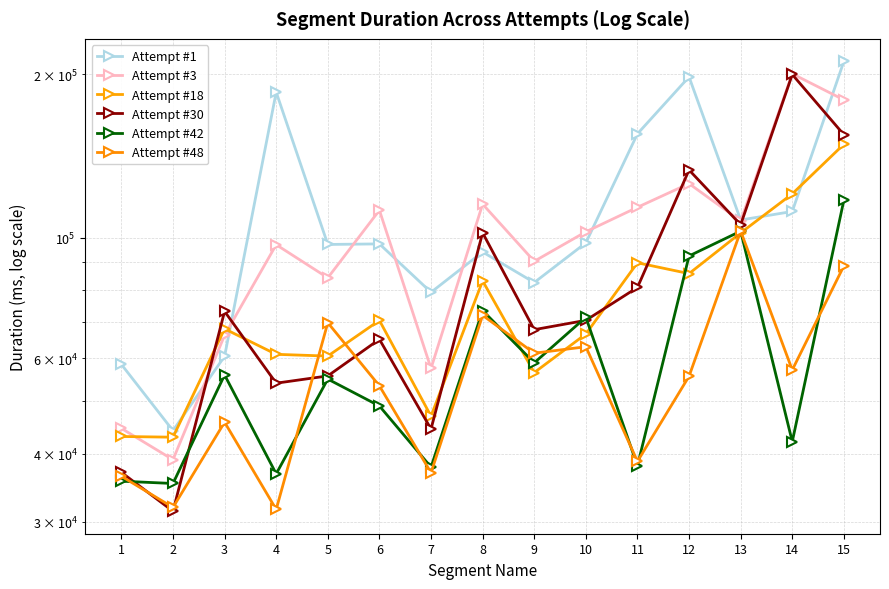

Reading right to left, transcribe all the data shown in this chart.

Attempt #1: 211075	111692	107718	197595	155239	97768	82638	94060	79281	97343	97112	185233	60448	44103	58406
Attempt #3: 179262	200238	107265	125700	113685	102464	90417	115225	57415	112273	84301	97014	66075	38990	44529
Attempt #18: 148525	120350	101988	85824	89851	66429	56410	83220	46894	70383	60499	60951	67908	42894	43023
Attempt #30: 154656	199631	105587	133169	80930	70397	67670	102027	44403	64961	55621	53933	73120	31339	36954
Attempt #42: 117201	42095	102738	92490	37996	71322	58789	73381	37774	48962	54878	36721	55842	35250	35595
Attempt #48: 88676	57043	102777	55544	38710	62941	61241	71908	36896	53323	69693	31575	45713	31846	36349